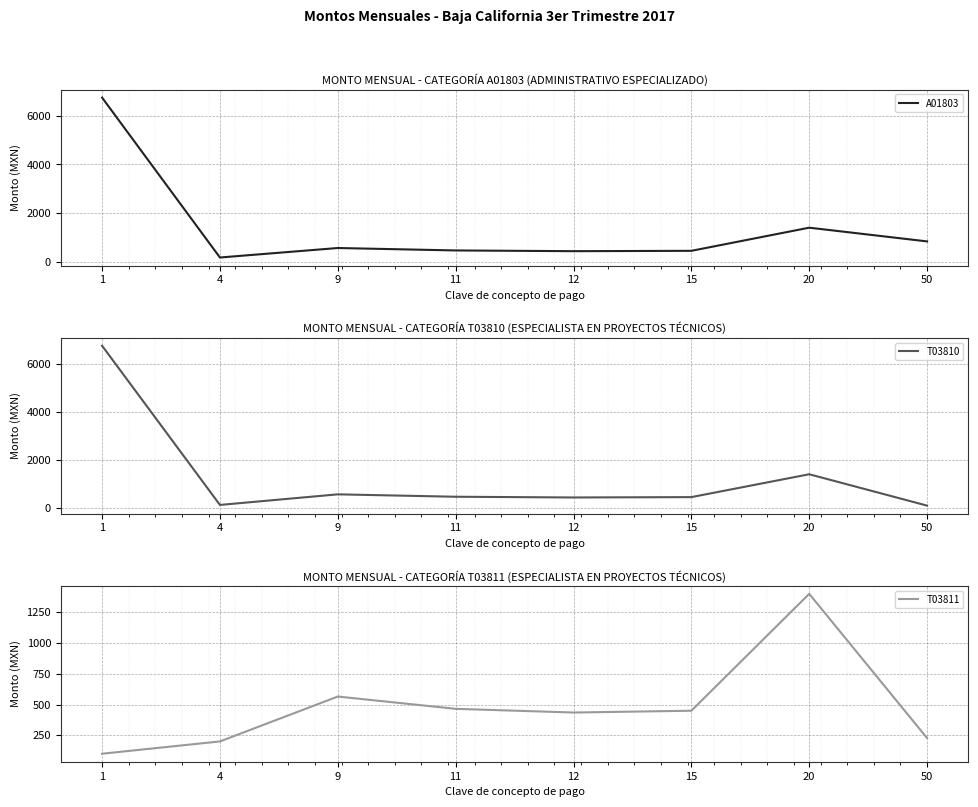

In A01803, how many points are lower than both neighbors (excluding endpoints)?

2